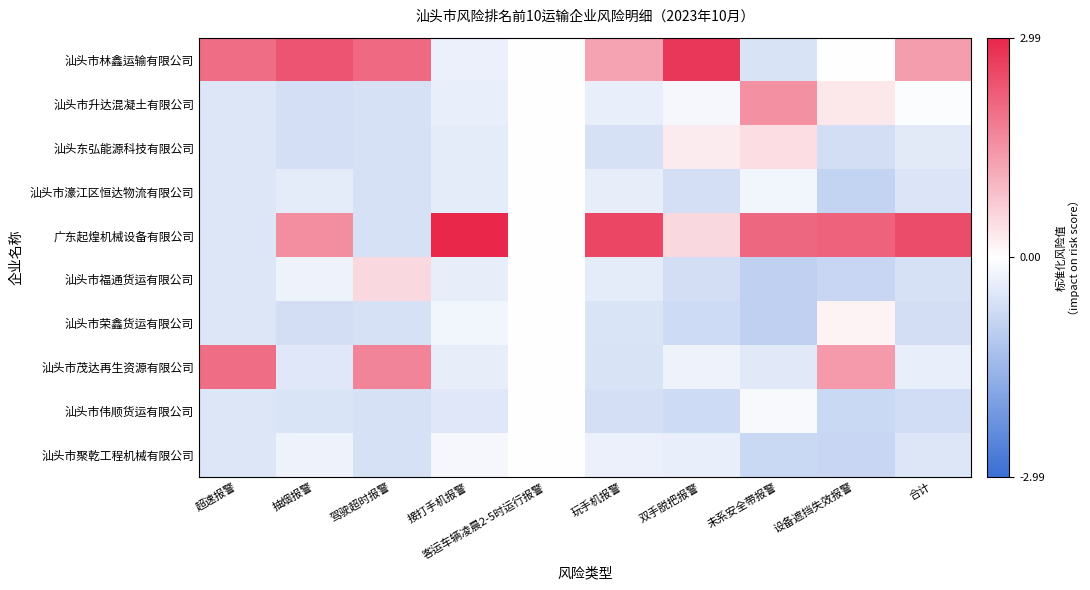

Reading left to right, extract all data points from this chart.

汕头市林鑫运输有限公司: 超速报警=2.0	抽烟报警=2.3	驾驶超时报警=2.1	接打手机报警=-0.3	客运车辆凌晨2-5时运行报警=0.0	玩手机报警=1.3	双手脱把报警=2.7	未系安全带报警=-0.6	设备遮挡失效报警=0.0	合计=1.3
汕头市升达混凝土有限公司: 超速报警=-0.5	抽烟报警=-0.6	驾驶超时报警=-0.6	接打手机报警=-0.3	客运车辆凌晨2-5时运行报警=0.0	玩手机报警=-0.3	双手脱把报警=-0.1	未系安全带报警=1.5	设备遮挡失效报警=0.3	合计=-0.0
汕头东弘能源科技有限公司: 超速报警=-0.5	抽烟报警=-0.6	驾驶超时报警=-0.6	接打手机报警=-0.4	客运车辆凌晨2-5时运行报警=0.0	玩手机报警=-0.6	双手脱把报警=0.3	未系安全带报警=0.5	设备遮挡失效报警=-0.7	合计=-0.4
汕头市濠江区恒达物流有限公司: 超速报警=-0.5	抽烟报警=-0.4	驾驶超时报警=-0.6	接打手机报警=-0.4	客运车辆凌晨2-5时运行报警=0.0	玩手机报警=-0.4	双手脱把报警=-0.6	未系安全带报警=-0.2	设备遮挡失效报警=-0.9	合计=-0.5
广东起煌机械设备有限公司: 超速报警=-0.5	抽烟报警=1.6	驾驶超时报警=-0.6	接打手机报警=3.0	客运车辆凌晨2-5时运行报警=0.0	玩手机报警=2.5	双手脱把报警=0.5	未系安全带报警=2.1	设备遮挡失效报警=2.2	合计=2.5
汕头市福通货运有限公司: 超速报警=-0.5	抽烟报警=-0.2	驾驶超时报警=0.5	接打手机报警=-0.4	客运车辆凌晨2-5时运行报警=0.0	玩手机报警=-0.4	双手脱把报警=-0.7	未系安全带报警=-1.0	设备遮挡失效报警=-0.8	合计=-0.6
汕头市荣鑫货运有限公司: 超速报警=-0.5	抽烟报警=-0.7	驾驶超时报警=-0.6	接打手机报警=-0.2	客运车辆凌晨2-5时运行报警=0.0	玩手机报警=-0.5	双手脱把报警=-0.7	未系安全带报警=-1.0	设备遮挡失效报警=0.2	合计=-0.7
汕头市茂达再生资源有限公司: 超速报警=2.0	抽烟报警=-0.5	驾驶超时报警=1.7	接打手机报警=-0.4	客运车辆凌晨2-5时运行报警=0.0	玩手机报警=-0.6	双手脱把报警=-0.3	未系安全带报警=-0.5	设备遮挡失效报警=1.4	合计=-0.3
汕头市伟顺货运有限公司: 超速报警=-0.5	抽烟报警=-0.5	驾驶超时报警=-0.6	接打手机报警=-0.5	客运车辆凌晨2-5时运行报警=0.0	玩手机报警=-0.6	双手脱把报警=-0.7	未系安全带报警=-0.1	设备遮挡失效报警=-0.8	合计=-0.7
汕头市聚乾工程机械有限公司: 超速报警=-0.5	抽烟报警=-0.3	驾驶超时报警=-0.6	接打手机报警=-0.2	客运车辆凌晨2-5时运行报警=0.0	玩手机报警=-0.3	双手脱把报警=-0.3	未系安全带报警=-0.8	设备遮挡失效报警=-0.8	合计=-0.5